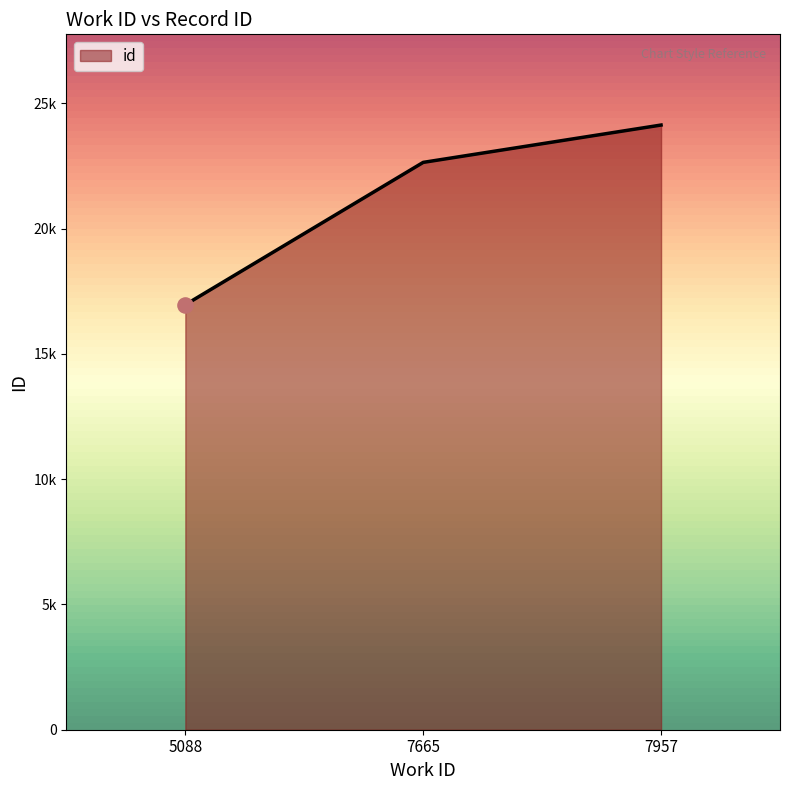

Is this an area chart (filled region under the line)?

Yes